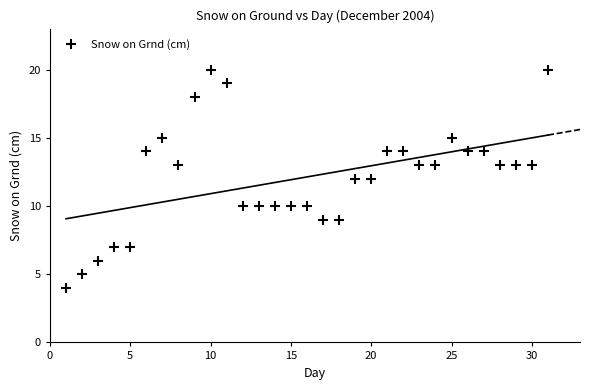

What is the range of X values (max minus min)?

30